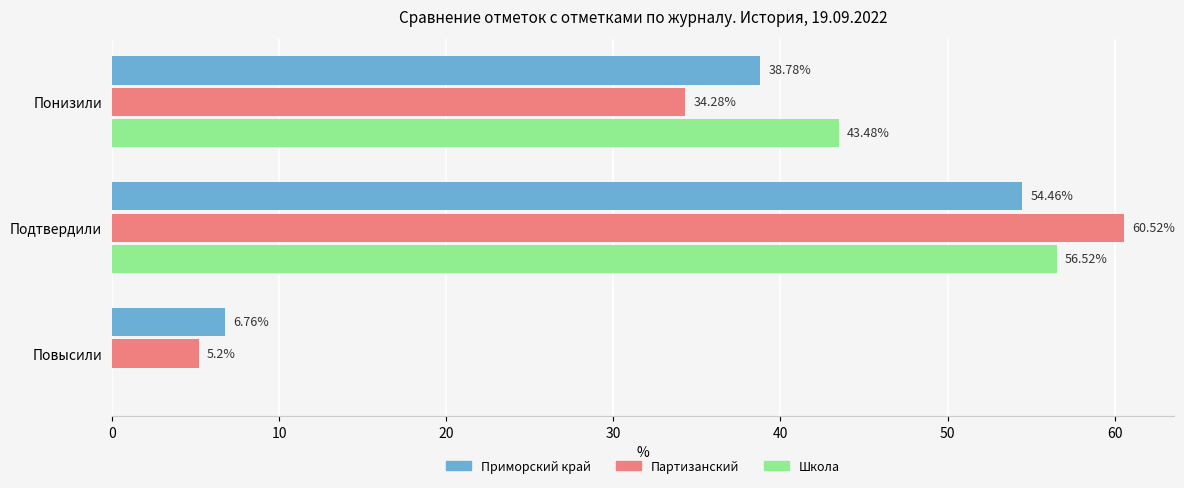

What is the sum of all Партизанский values?

100.0